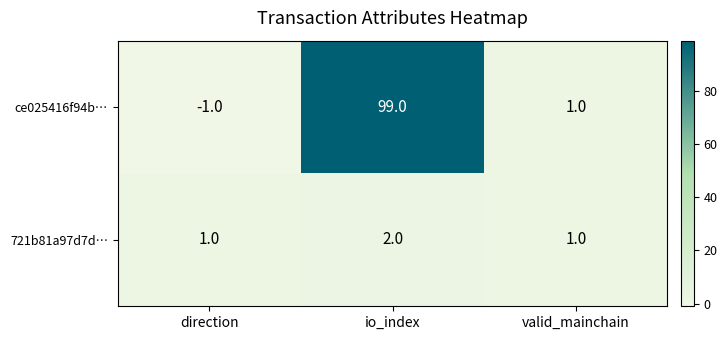

What is the difference between the highest and lowest values at direction?

2